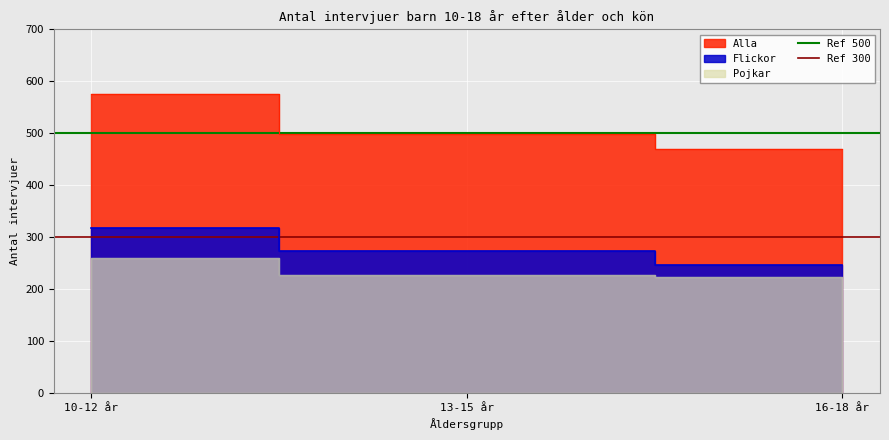

Is it true that Ref 500 equals 500 at 10-12 år?

True